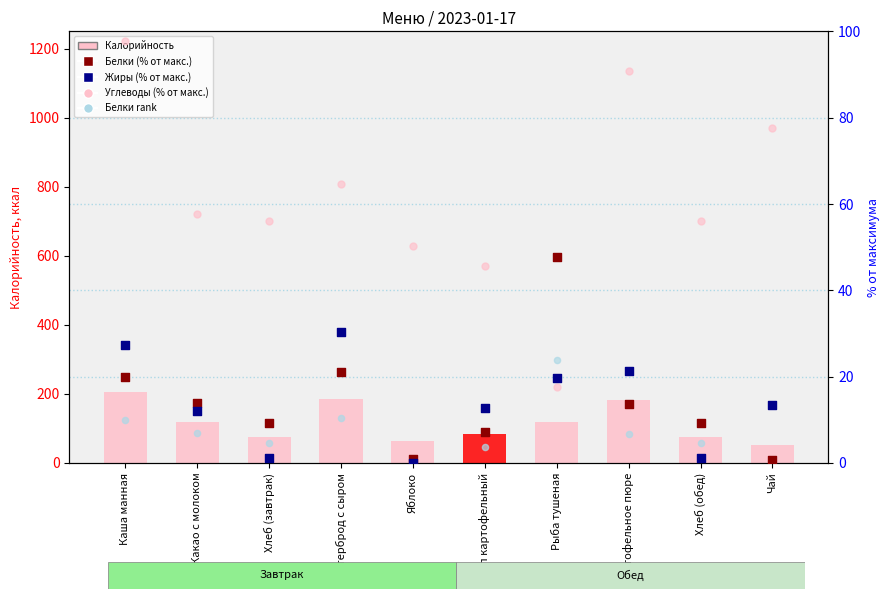

Which series has the largest total across all categories?

Калорийность